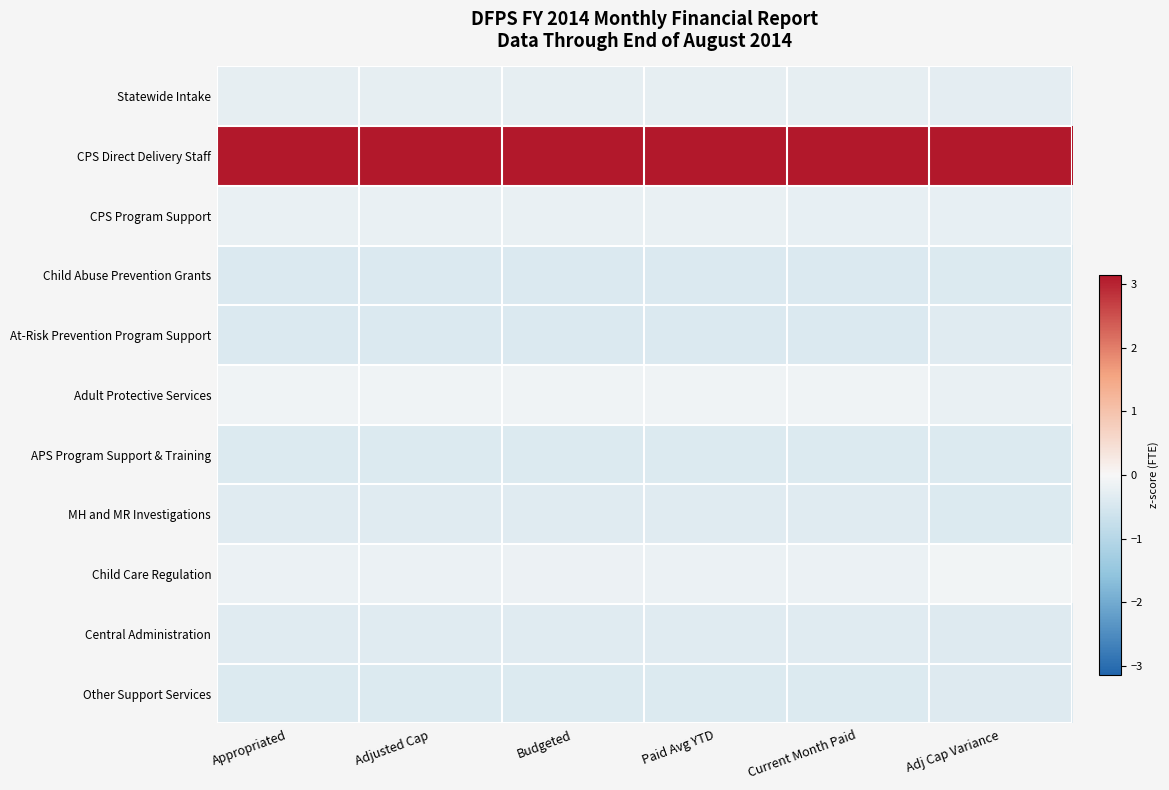

What is the difference between the highest and lowest values at Current Month Paid?

3.6